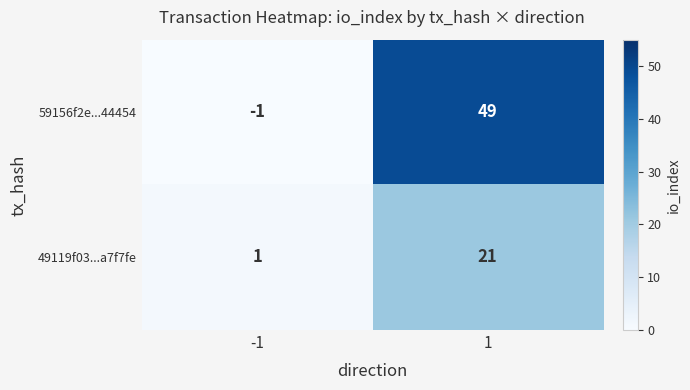

What is the highest value of the 59156f2e...44454 series?

49